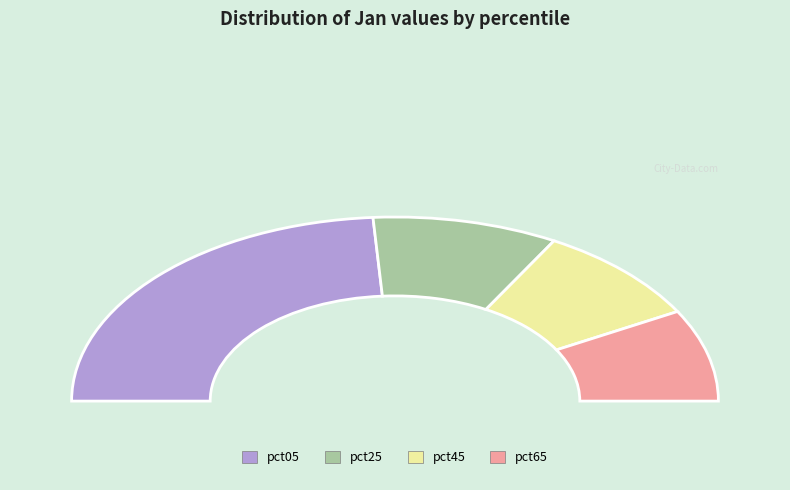

Which slice is the largest?

pct05